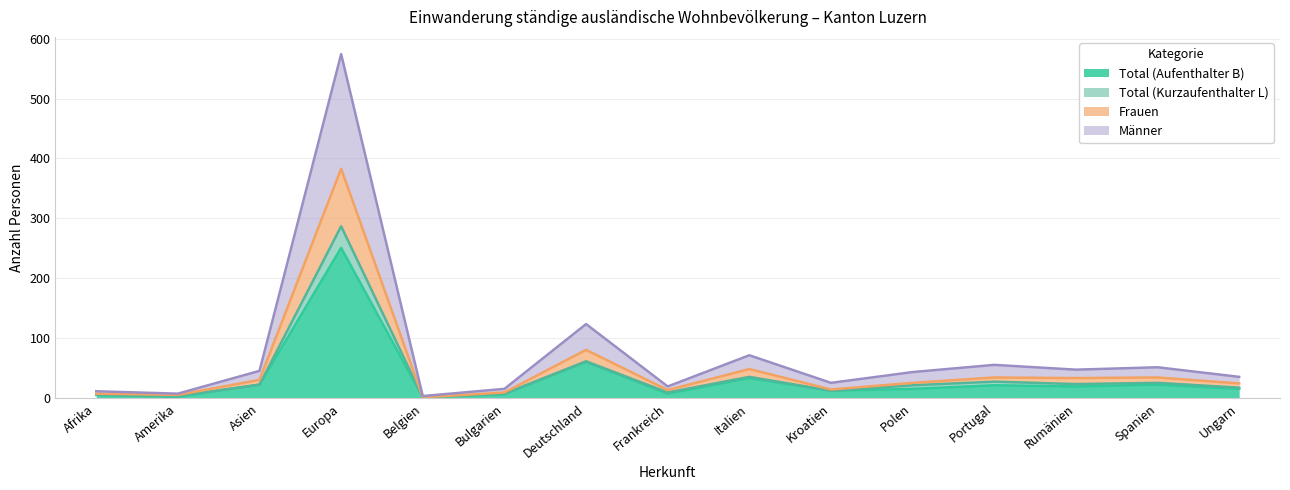

True or false: Männer and Frauen cross at least once.

False